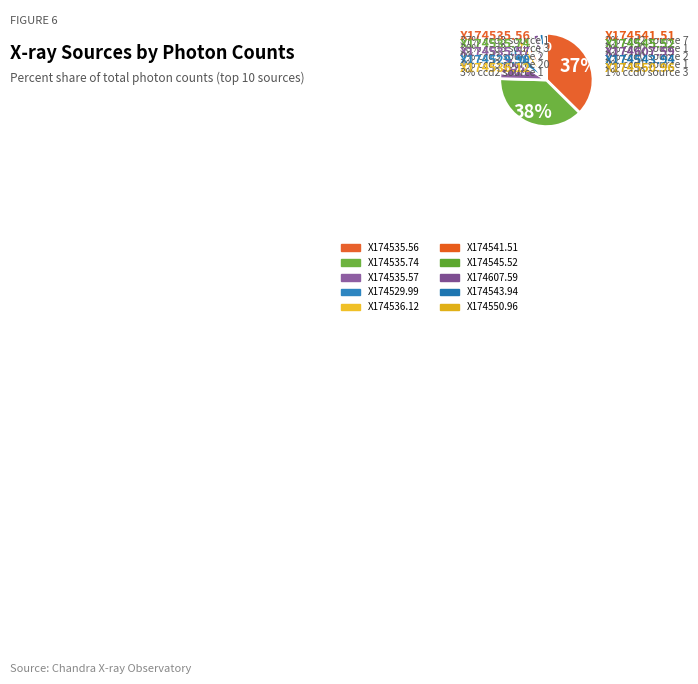

What is the change in value from X174535.56 to X174535.57?

-308.4